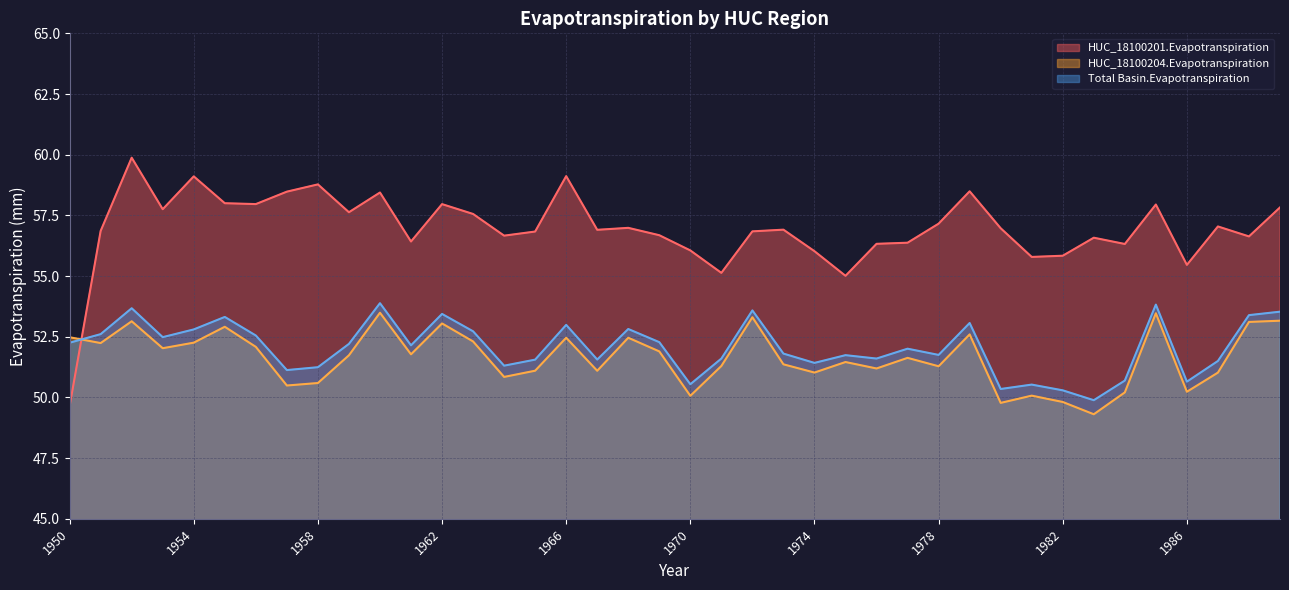

The value of HUC_18100201.Evapotranspiration at 1959 is 27.7. True or false?

False